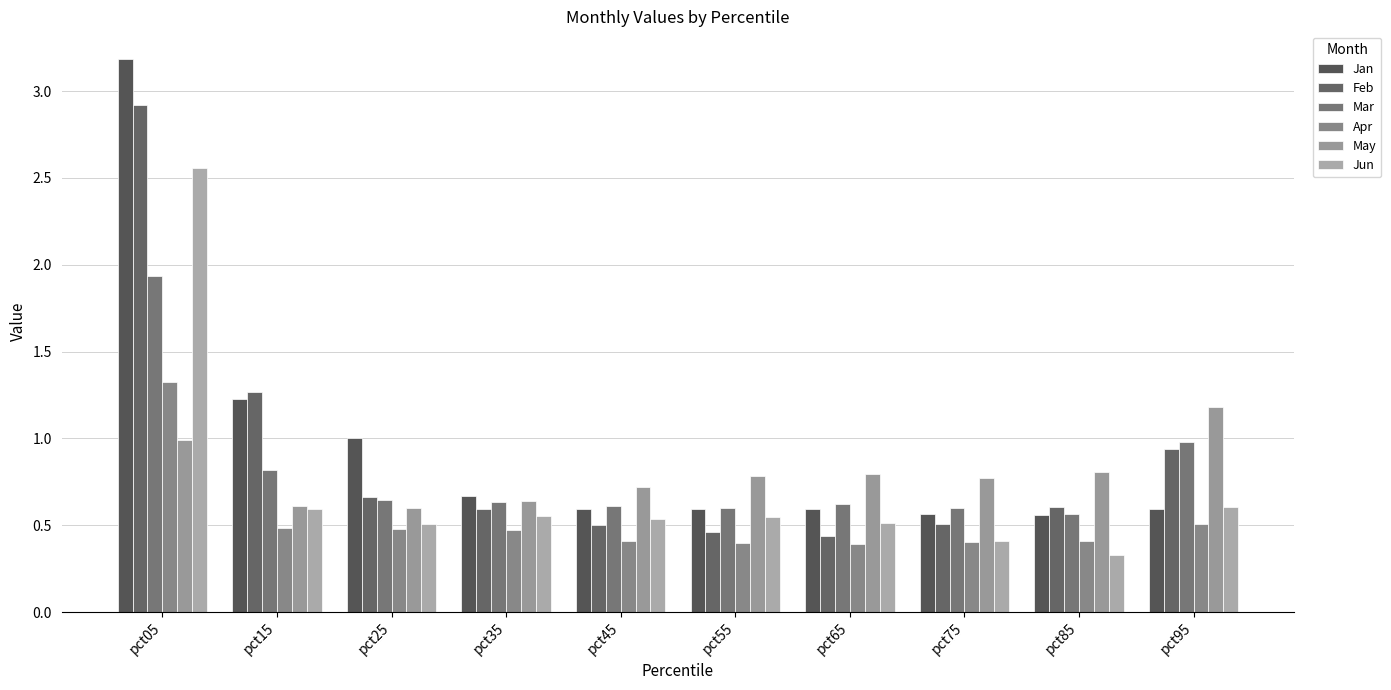

What is the average value of the Jun series?

0.7